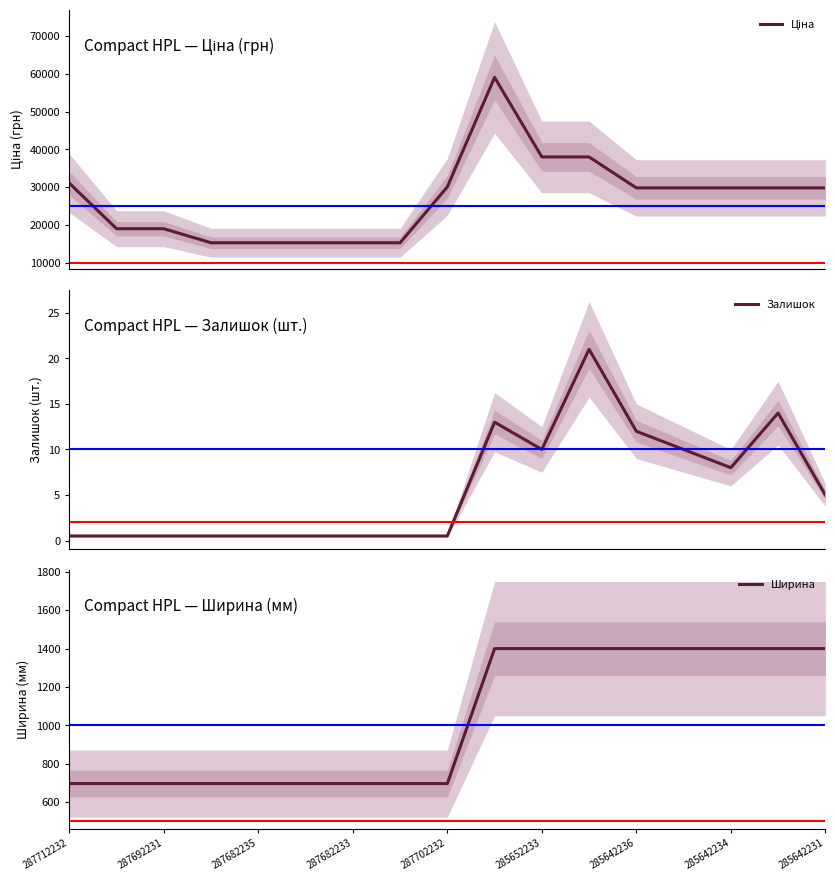

What is the sum of all Ширина values?

17473